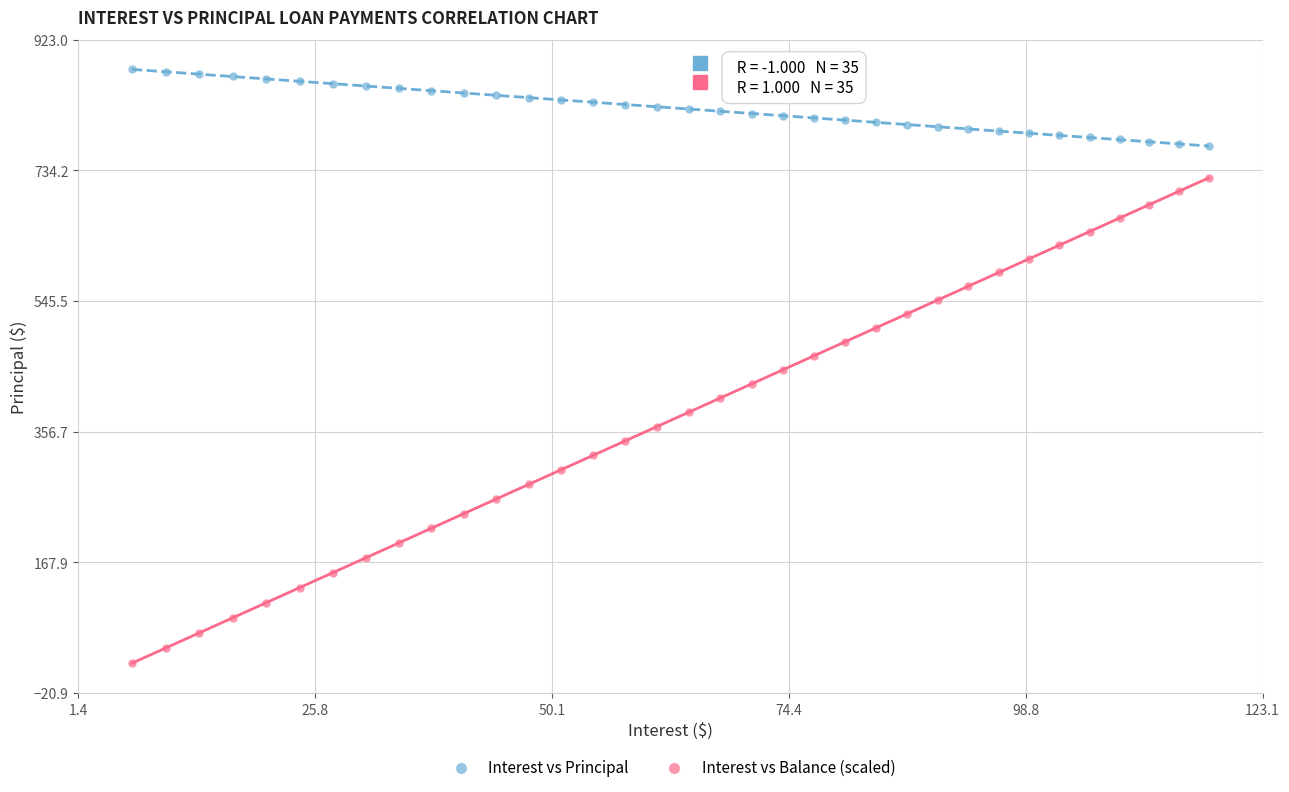

Which series reaches the minimum Y coordinate?

Interest vs Balance (scaled)